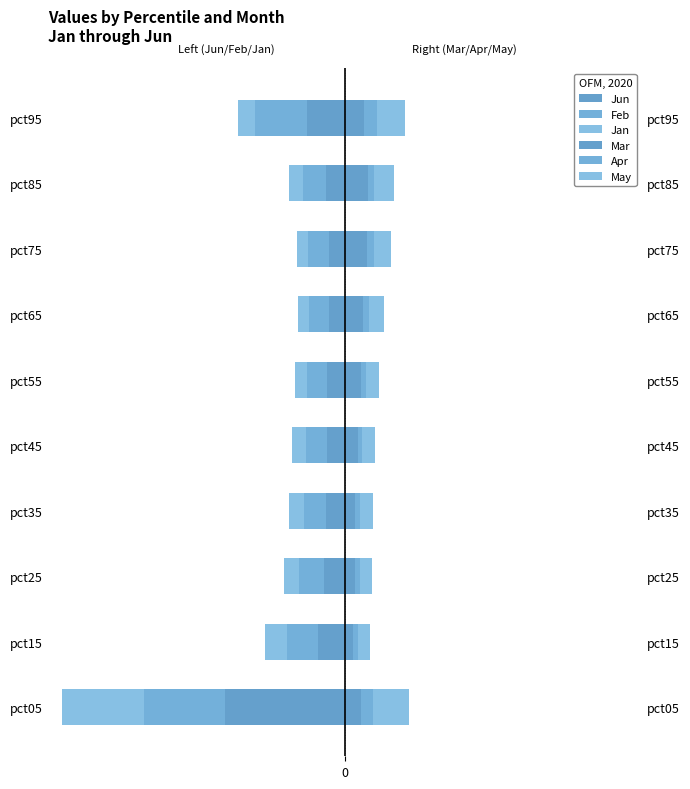

The value of Jan at pct35 is -0.1. True or false?

True